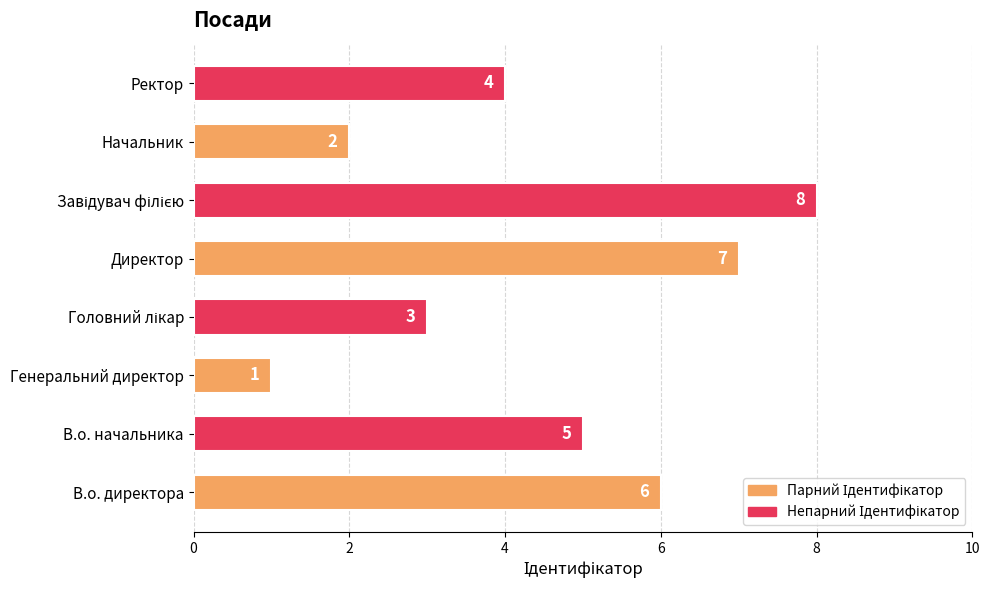

Count the values in the range 3 to 7.

5